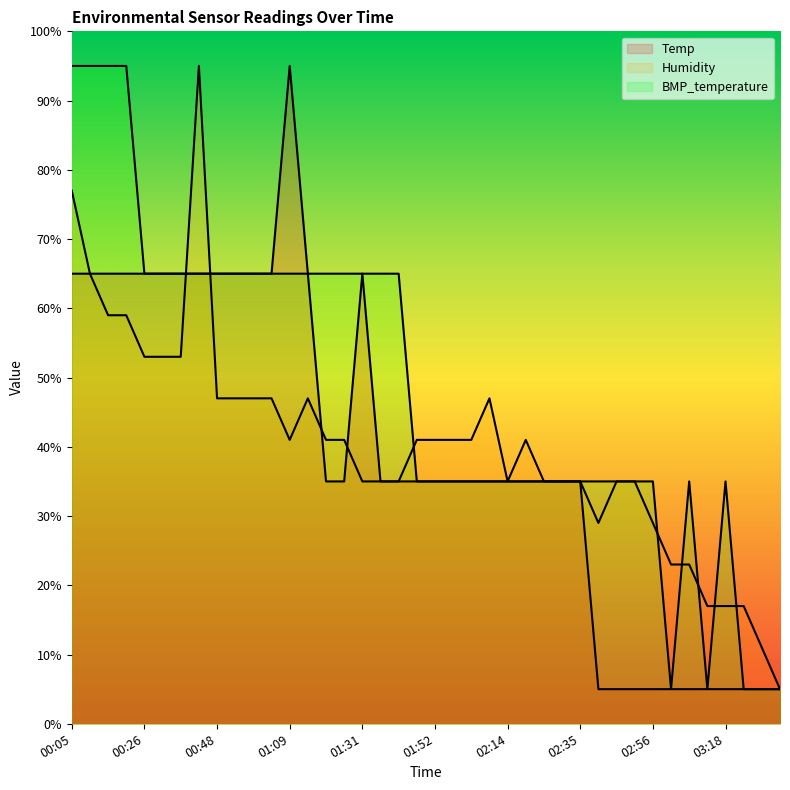

True or false: Humidity has more than 1 interior local peaks.

True